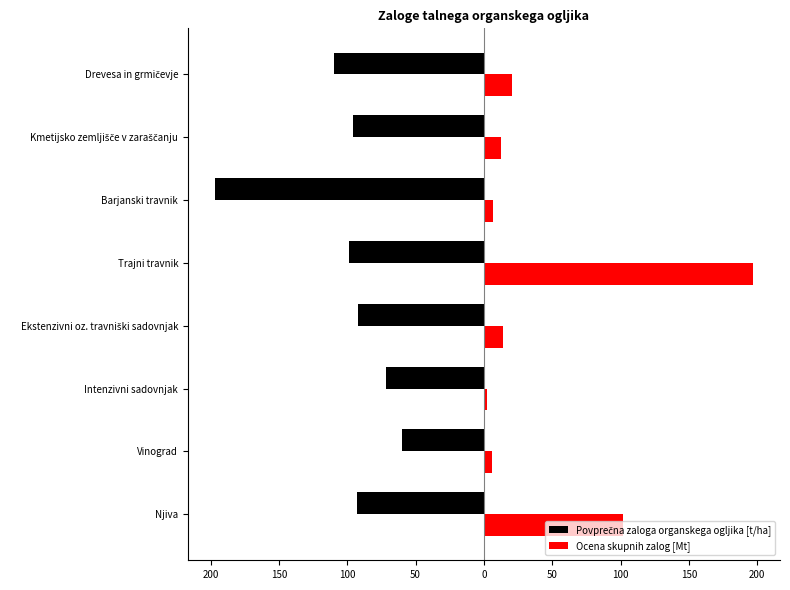

What is the difference between the maximum and minimum values in the Ocena skupnih zalog [Mt] series?

195.0